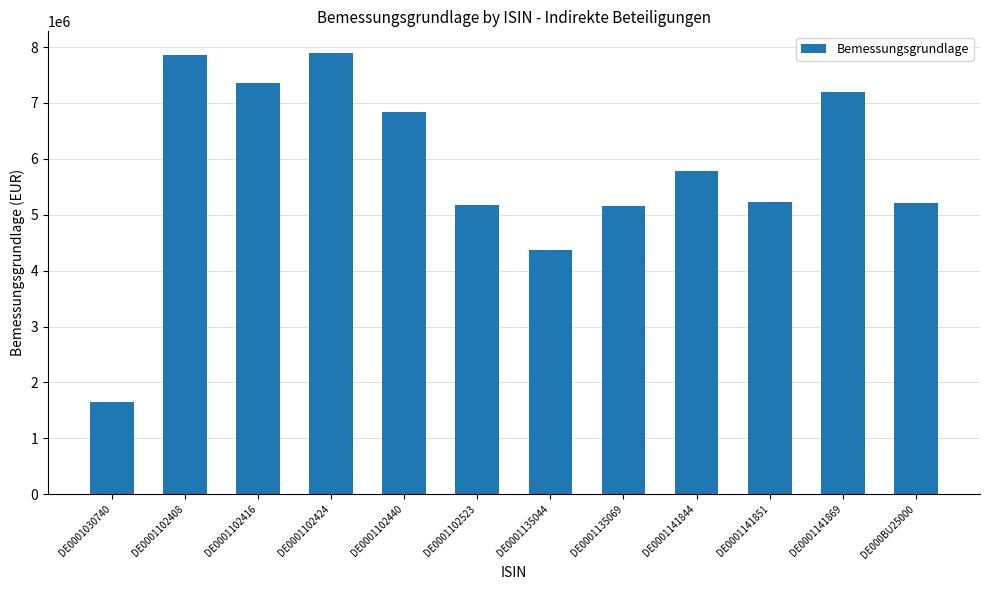

How many values are below 5774100?

6